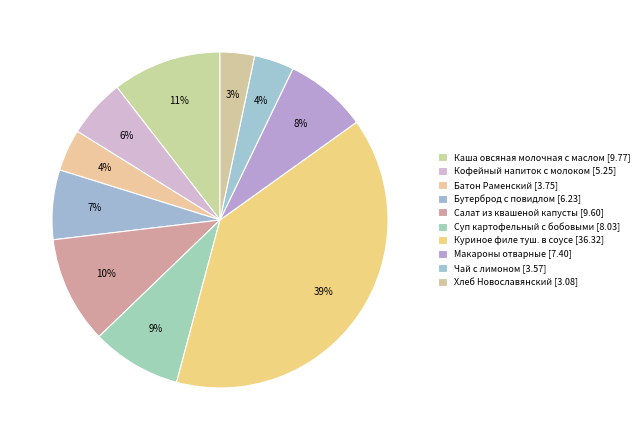

What is the change in value from Куриное филе туш. в соусе to Хлеб Новославянский?

-33.2